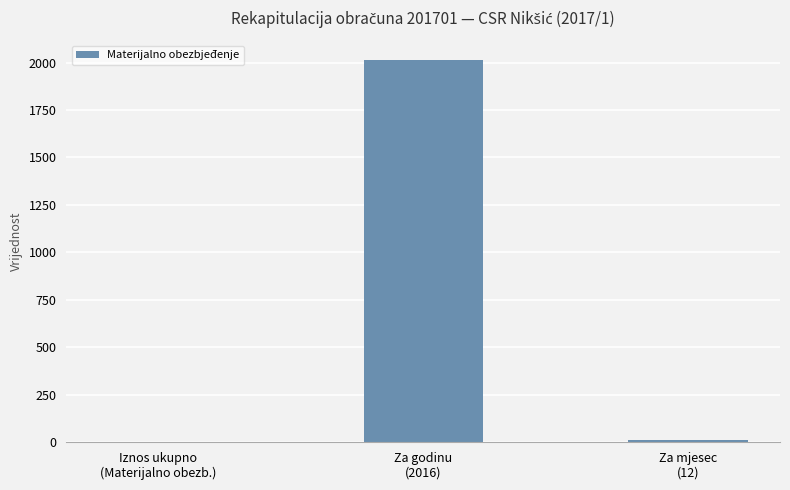

Reading left to right, what are all the values shown in this chart?

Iznos ukupno
(Materijalno obezb.)=0	Za godinu
(2016)=2016	Za mjesec
(12)=12